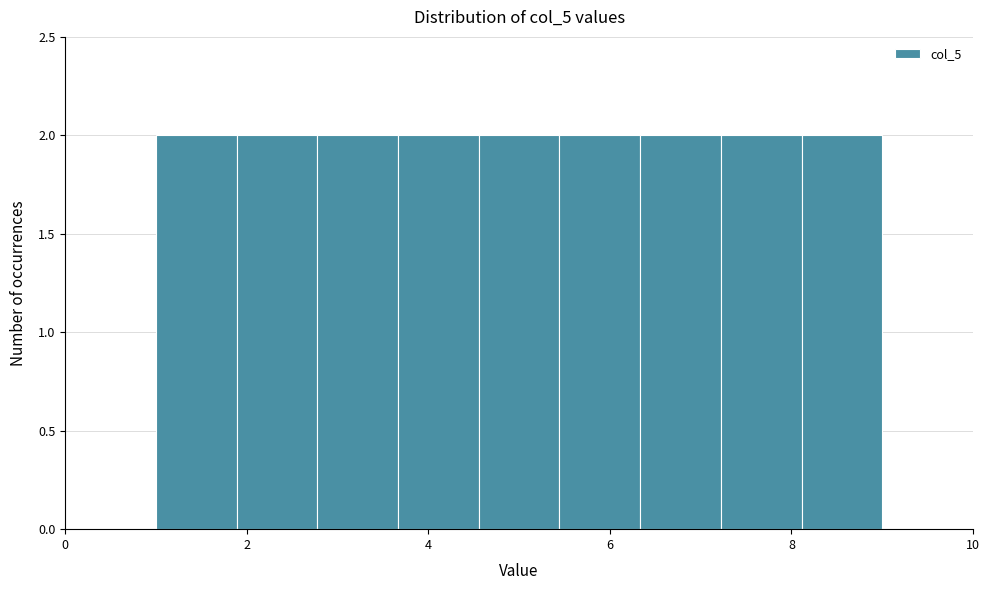

How tall is the bar that spans 8.2 to 9.0 on the x-axis? Neither the bar edges nor the heights are printed on the chart, so give them approximately, as read against the axes.

2